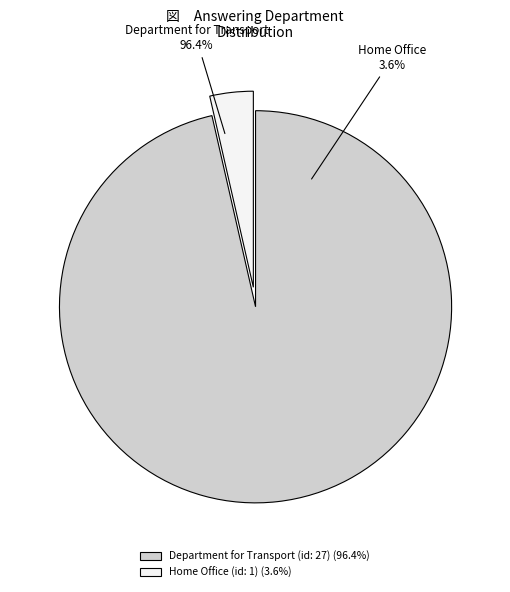

The Department for Transport (id: 27) slice represents 99% of the pie. True or false?

False